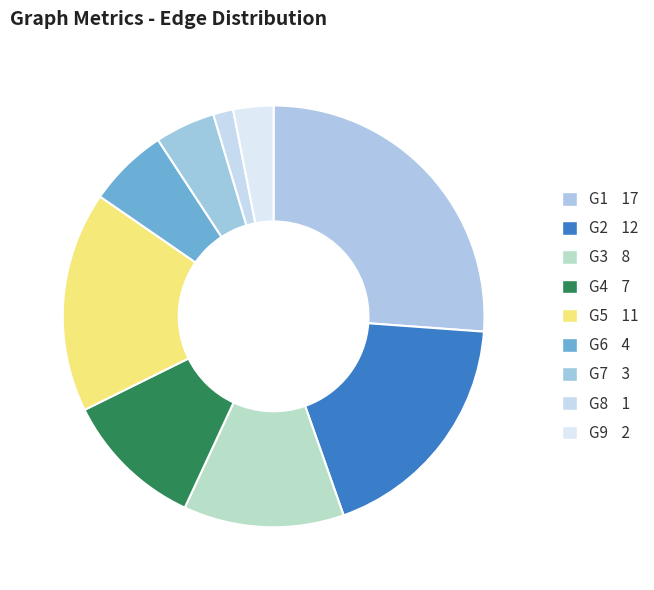

Which slice is the largest?

G1